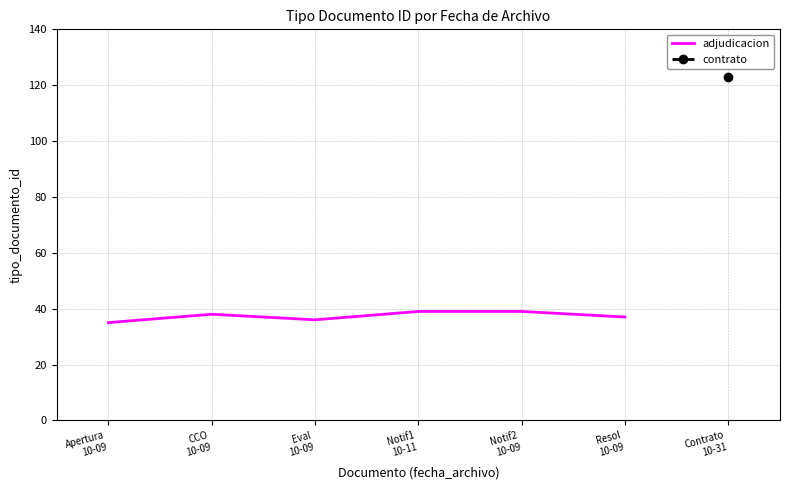

Which label corresponds to the largest value in the chart?

Notif1
10-11